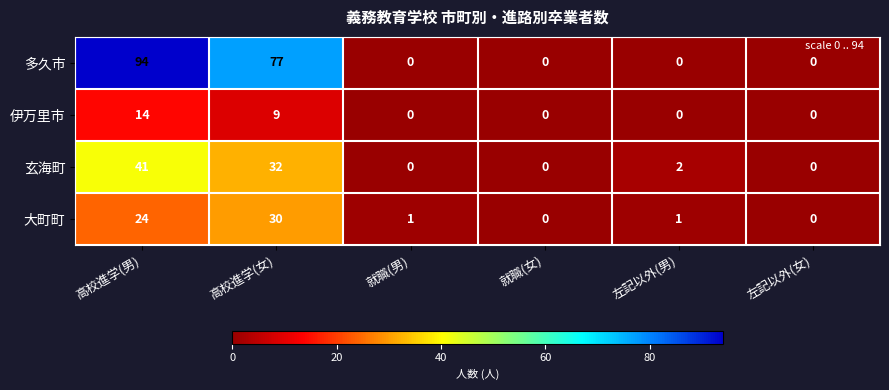

At which category does the chart reach its peak across all series?

高校進学(男)